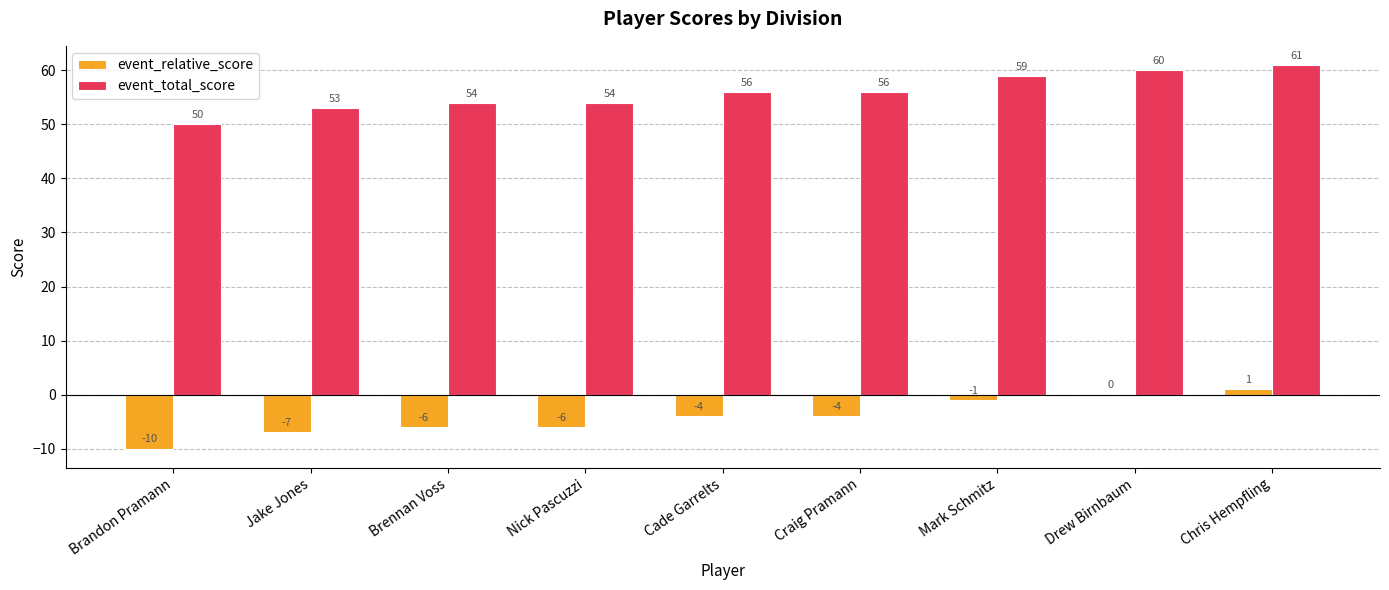

What is the sum of the event_total_score values at Mark Schmitz and Brandon Pramann?

109